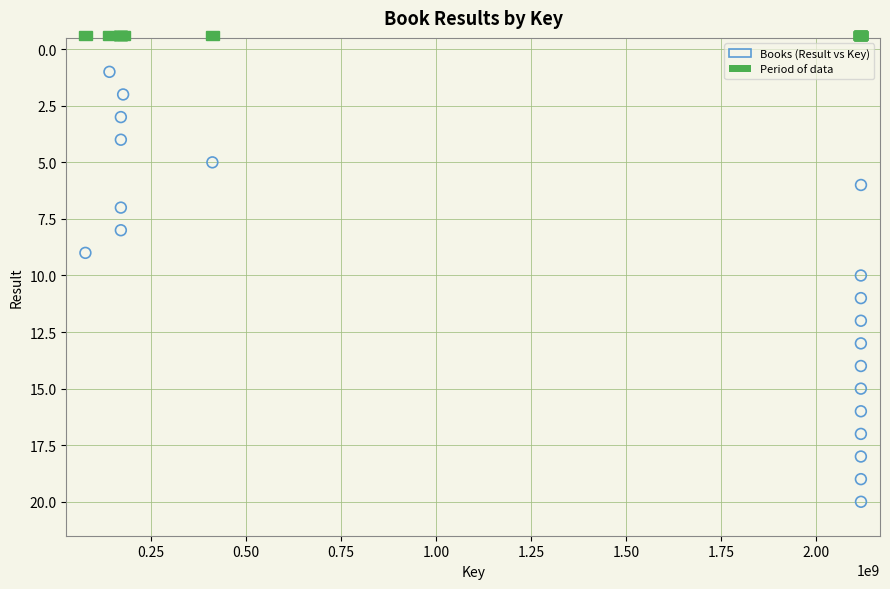

What is the range of X values (max minus min)?

2039926018